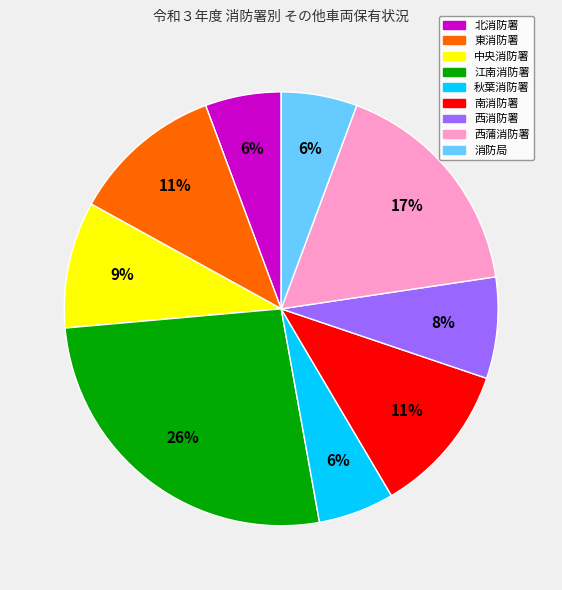

To the nearest percent, what is the combined percentage of 消防局 and 西蒲消防署?

23%